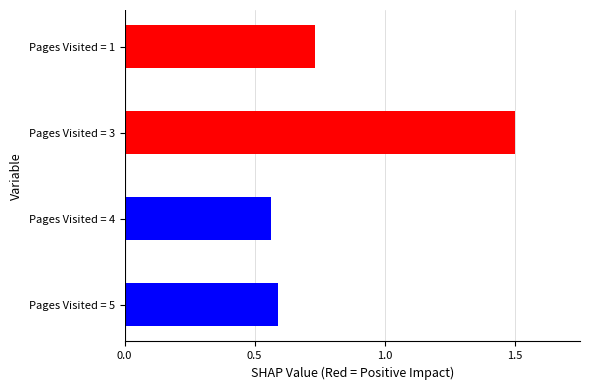

Rank the categories by value from lowest to highest.

Pages Visited = 4, Pages Visited = 5, Pages Visited = 1, Pages Visited = 3